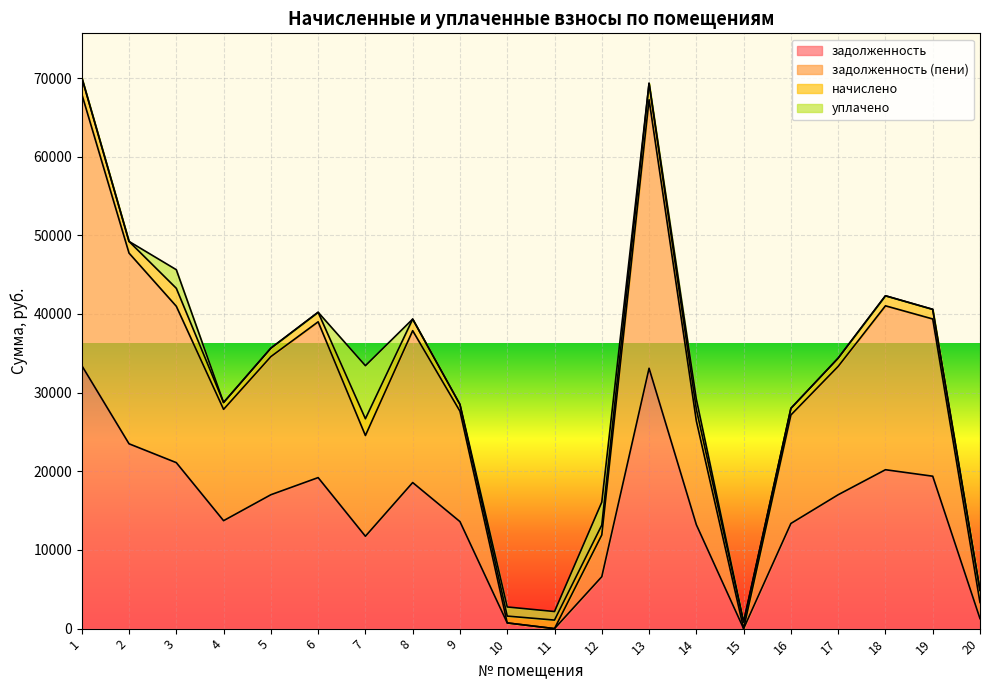

At which category does задолженность (пени) reach its first local peak?

6